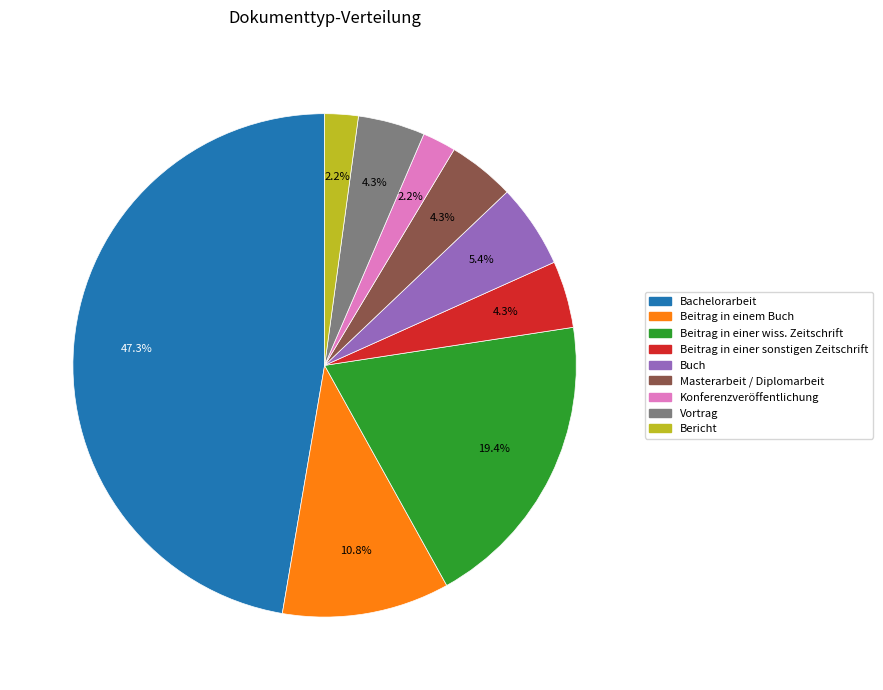

How many slices are in this pie chart?

9